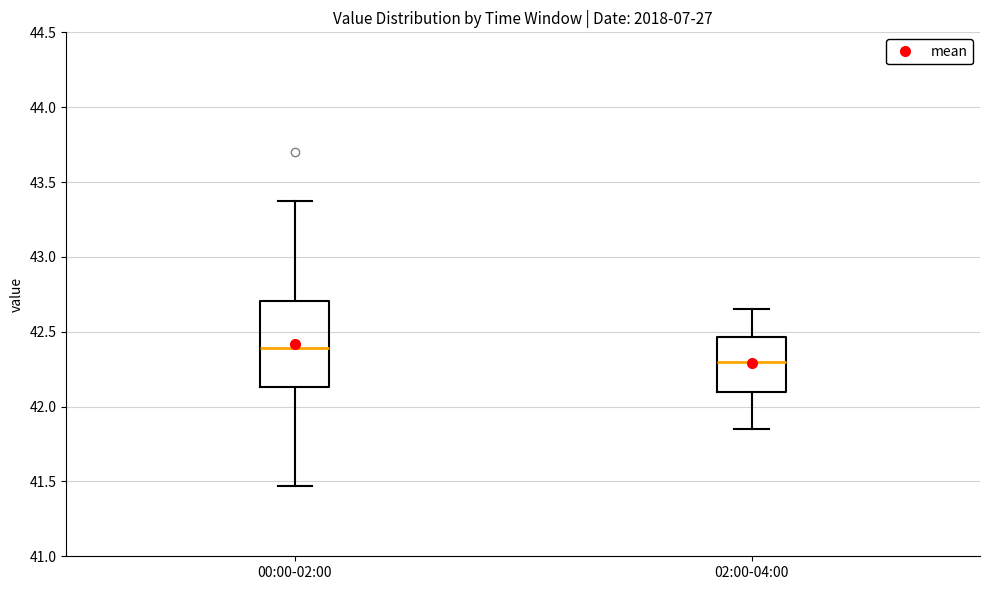

Reading left to right, transcribe this box plot: for each box, give where its median line is, the range the box spans, and where its two whiskers end, as read against the y-axis. The values are not printed on the chart, so give them approximately, as read against the axis.

00:00-02:00: median 42.40, box 42.15 to 42.70, whiskers 41.45 to 43.35
02:00-04:00: median 42.30, box 42.10 to 42.45, whiskers 41.85 to 42.65